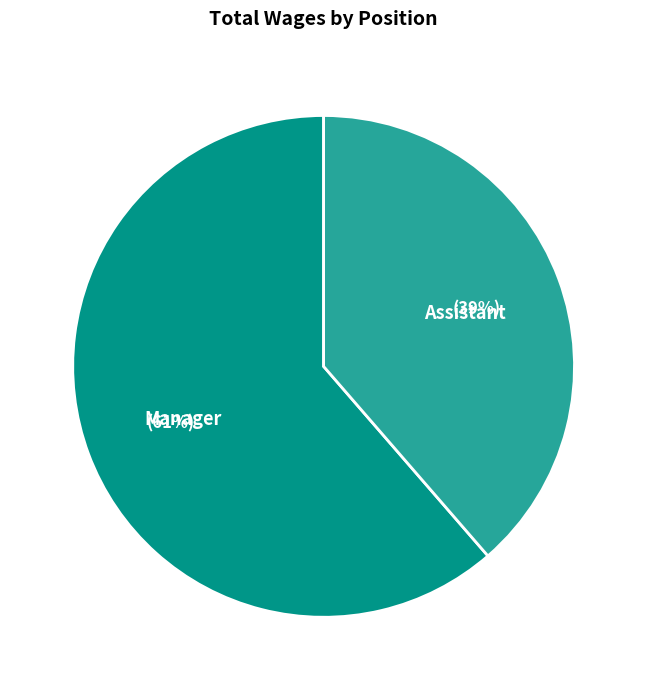

Is it true that Manager is 61% of the pie?

True